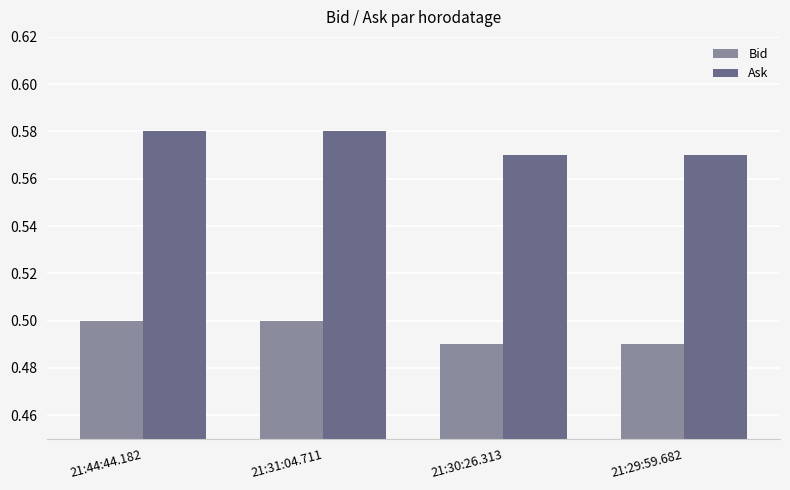

What is the sum of all Ask values?

2.3